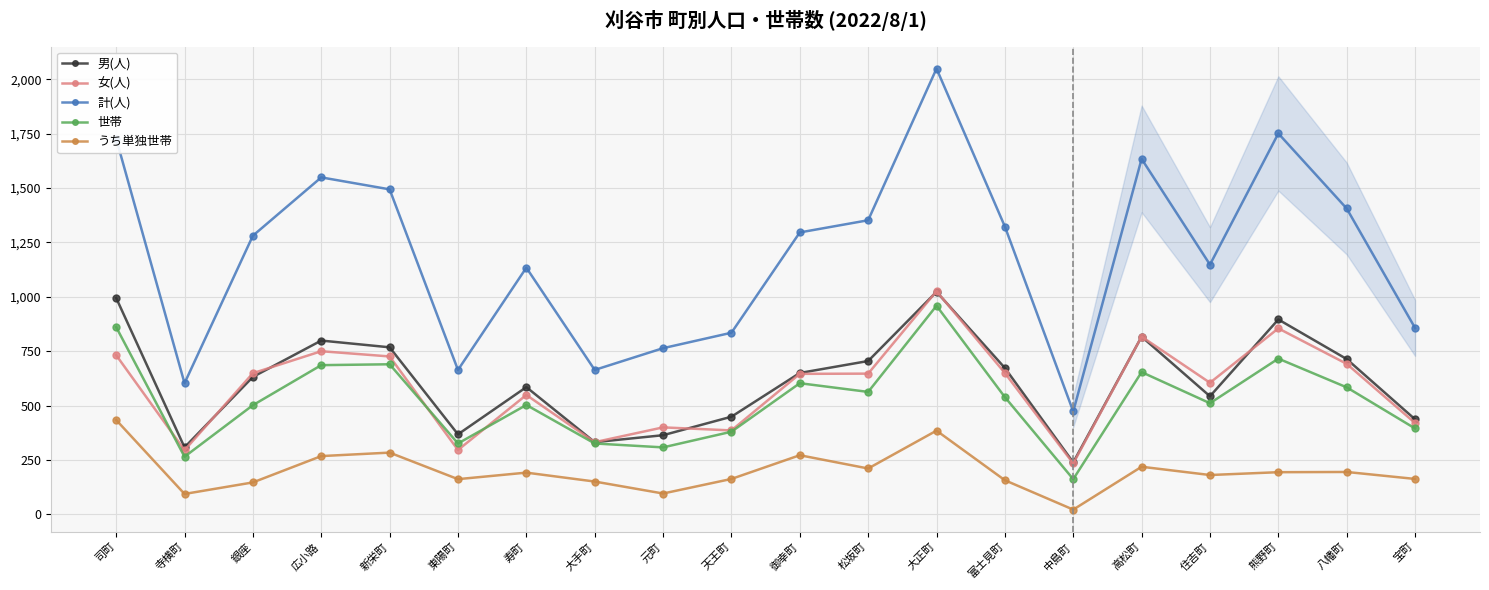

What is the spread (max minus min) of values at 富士見町?

1166